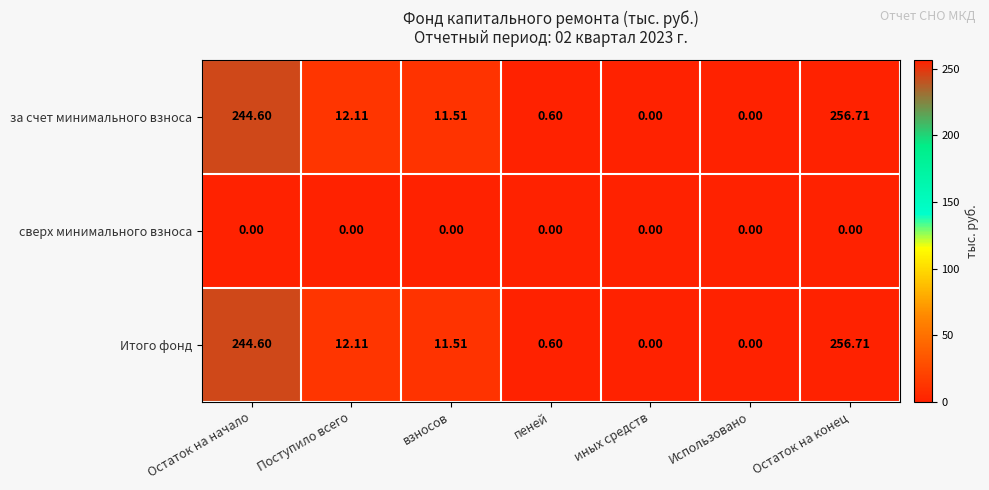

What is the maximum value shown in the chart?

256.7